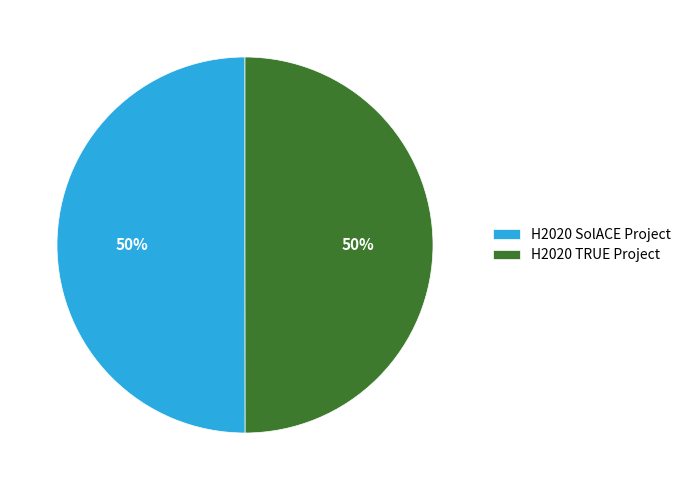

How many segments does this pie chart have?

2